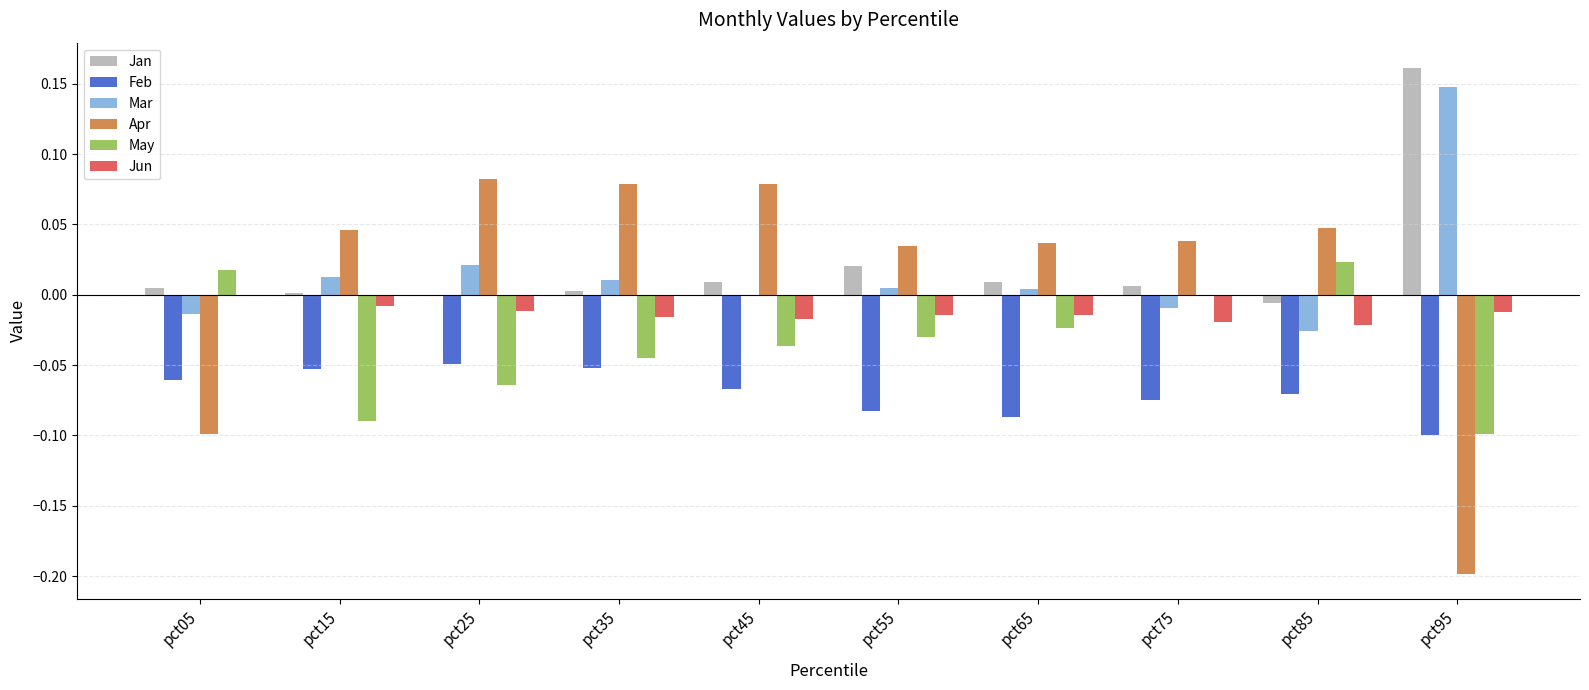

Which label corresponds to the largest value in the chart?

pct95